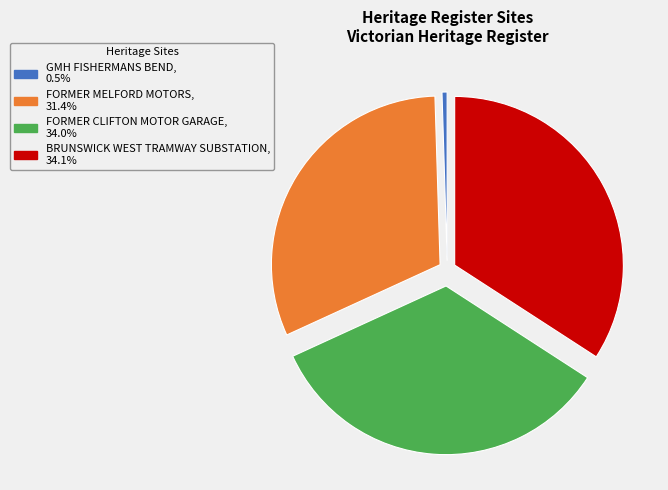

Do FORMER CLIFTON MOTOR GARAGE and BRUNSWICK WEST TRAMWAY SUBSTATION together represent more than half of the pie?

Yes